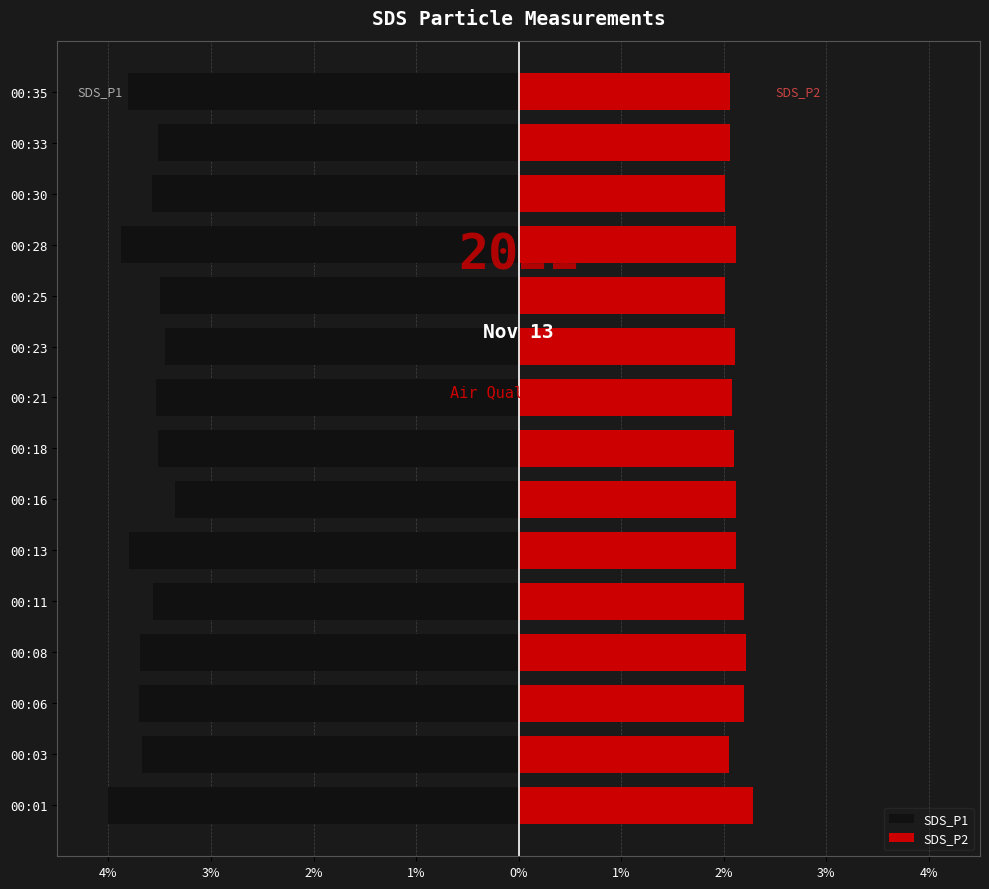

What is the sum of all SDS_P1 values?

-54.6